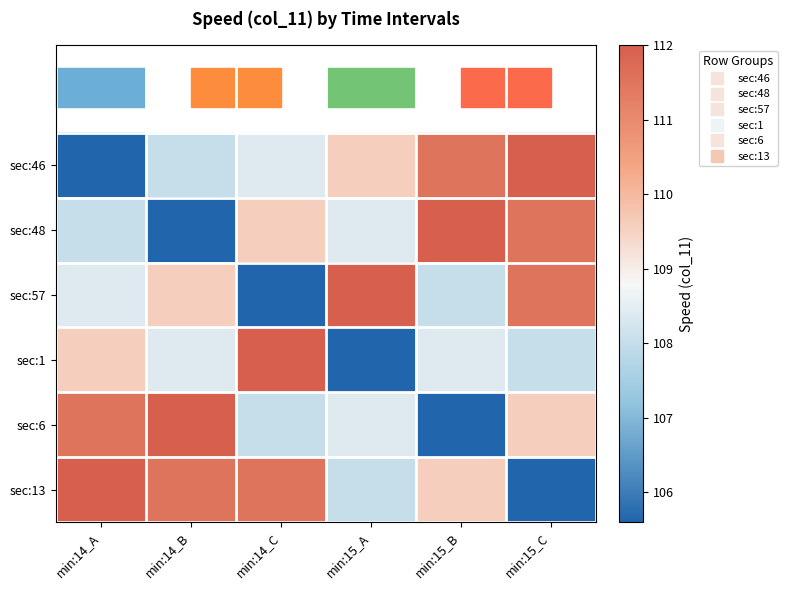

What is the total value across all series at min:15_A?

652.0